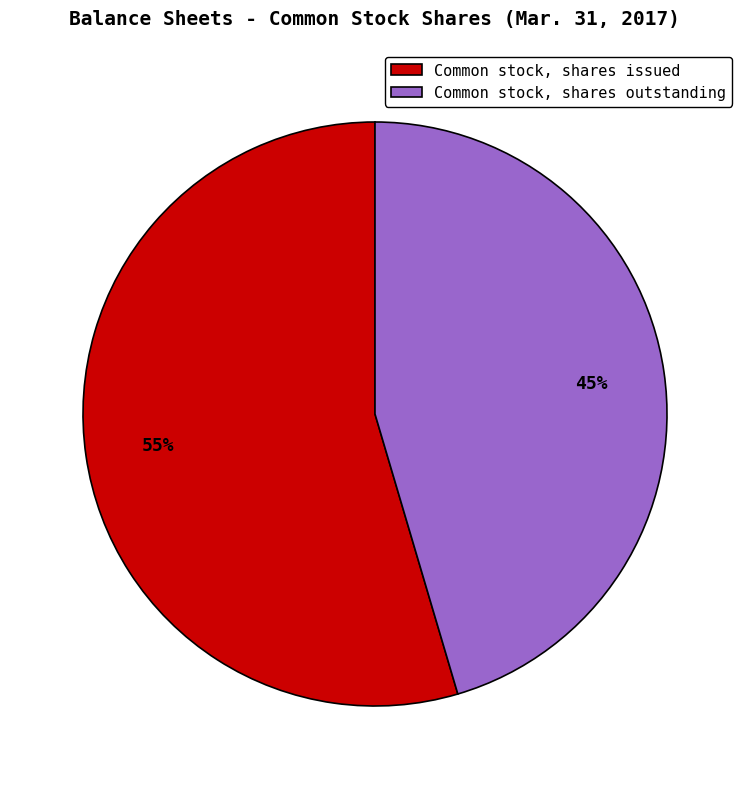

Which has a higher value, Common stock, shares outstanding or Common stock, shares issued?

Common stock, shares issued